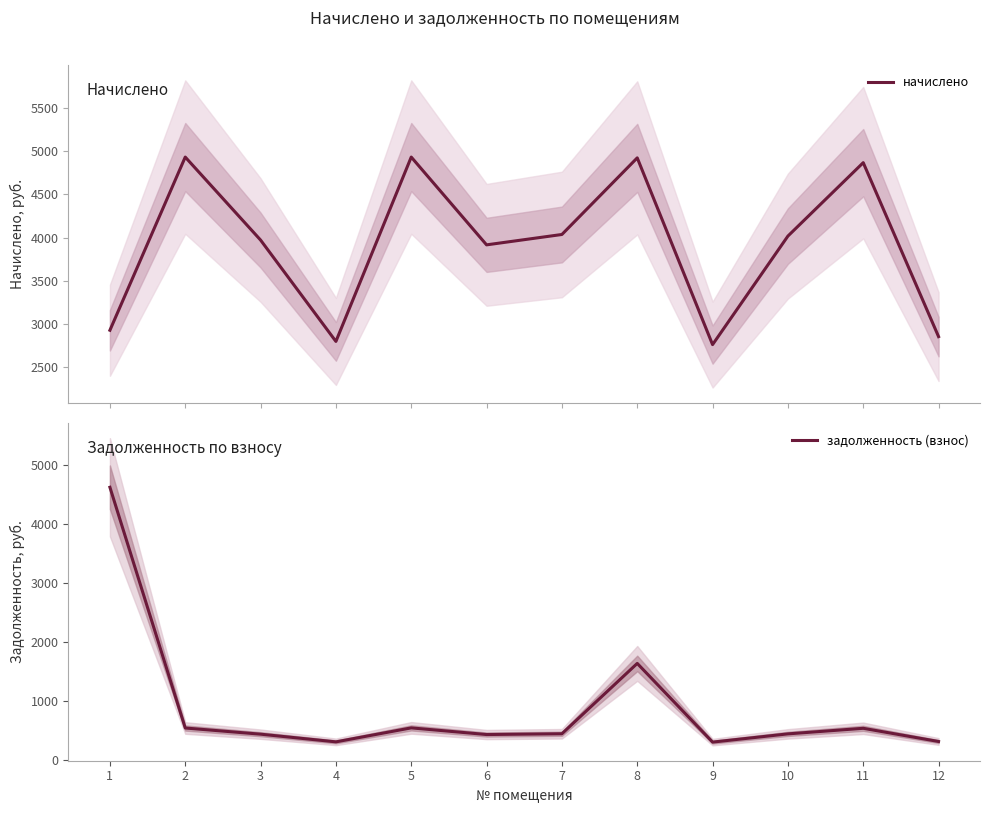

True or false: начислено and задолженность (взнос) cross at least once.

True